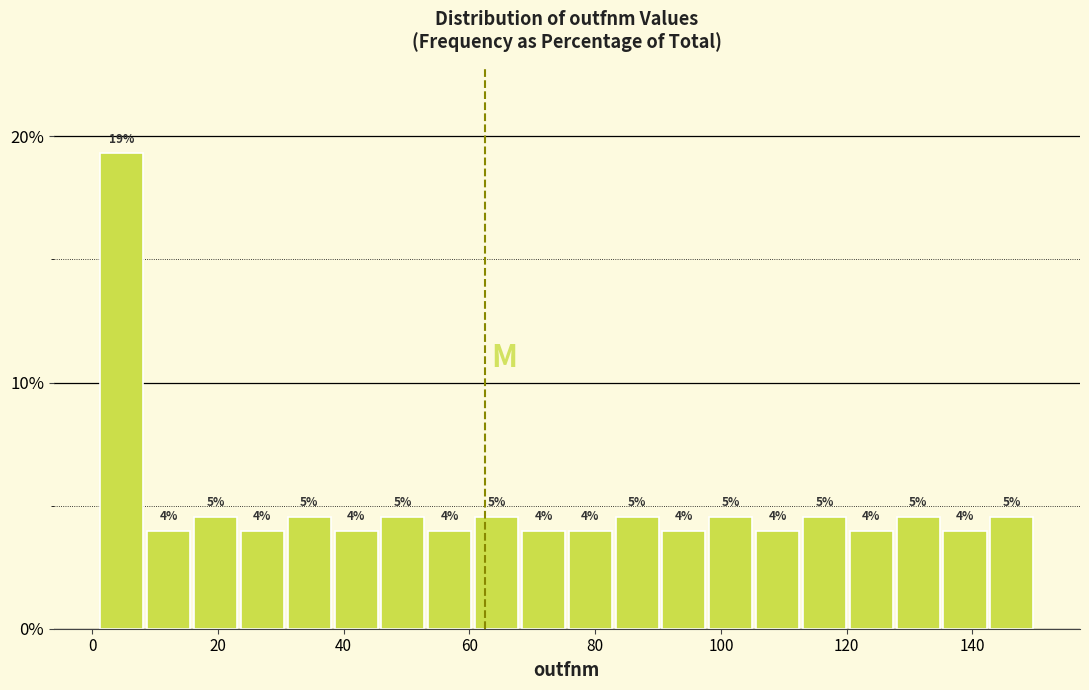

Around what value on the x-axis is the tallest bar? Give the approximate position of its centre, as read against the axis.

4